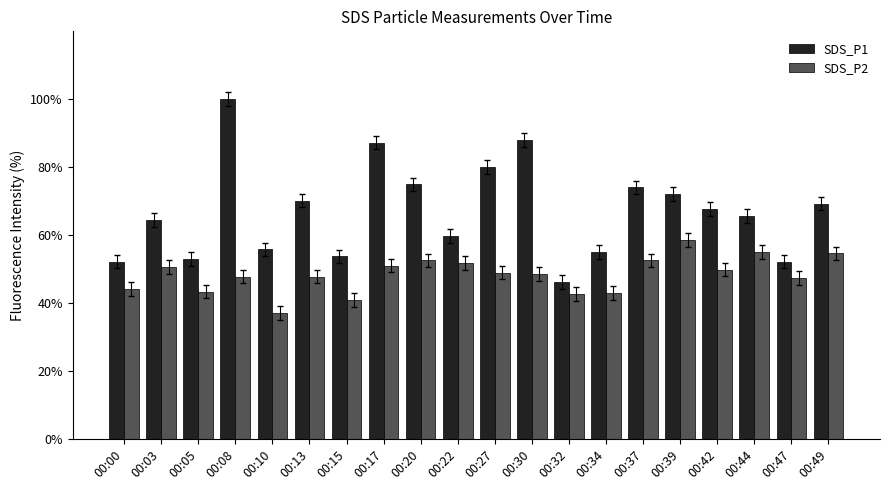

How many bars are there in total?

40